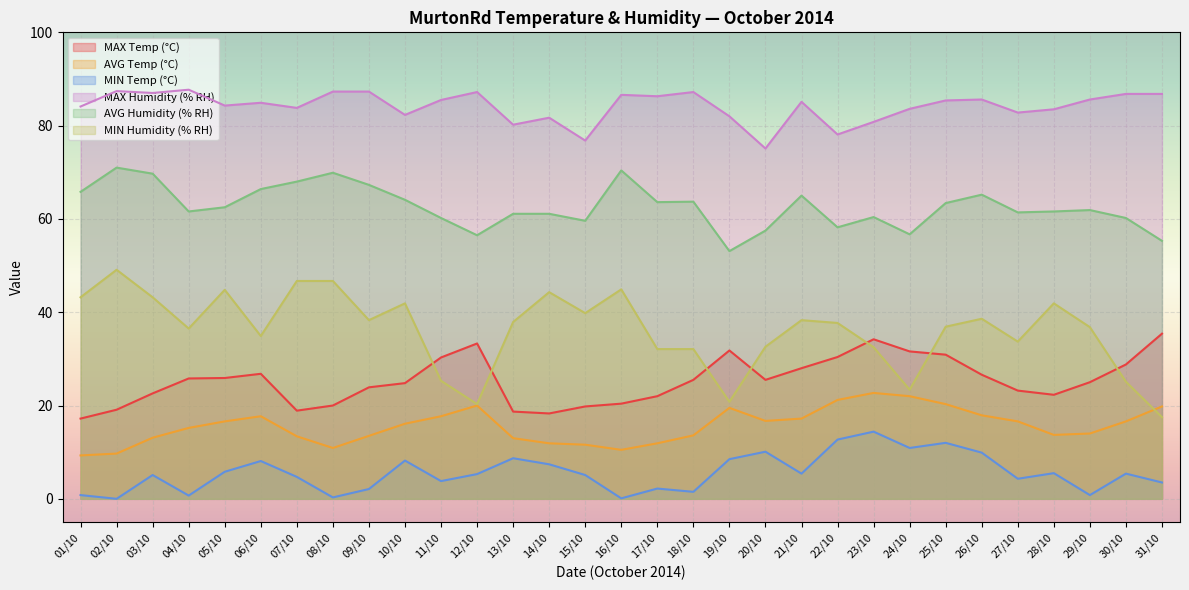

Is the value of AVG Humidity (% RH) at 21/10 greater than the value of MAX Temp (°C) at 13/10?

Yes